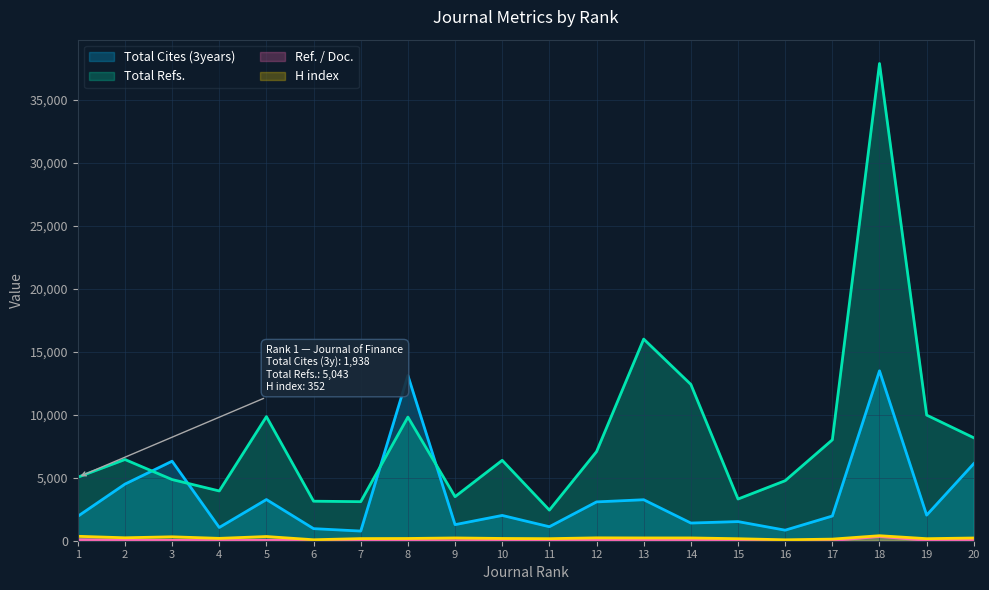

Reading left to right, transcribe all the data shown in this chart.

Total Cites (3years): 1938	4495	6315	1052	3270	959	767	13119	1277	2008	1112	3083	3255	1404	1519	837	1961	13489	2031	6125
Total Refs.: 5043	6448	4857	3951	9855	3138	3101	9818	3498	6385	2431	7073	16011	12411	3310	4766	8012	37890	9975	8173
Ref. / Doc.: 76	43	29	13	34	23	17	17	4	32	19	34	38	55	2	11	18	339	31	47
H index: 352	234	311	187	333	77	169	177	220	179	163	229	221	221	159	73	128	398	162	216